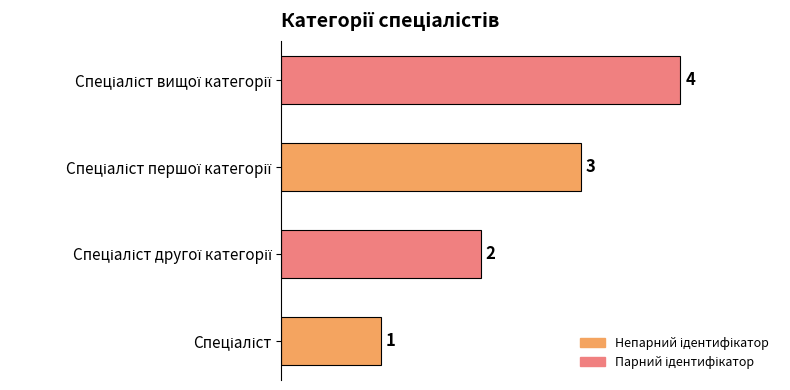

What is the maximum value shown in the chart?

4